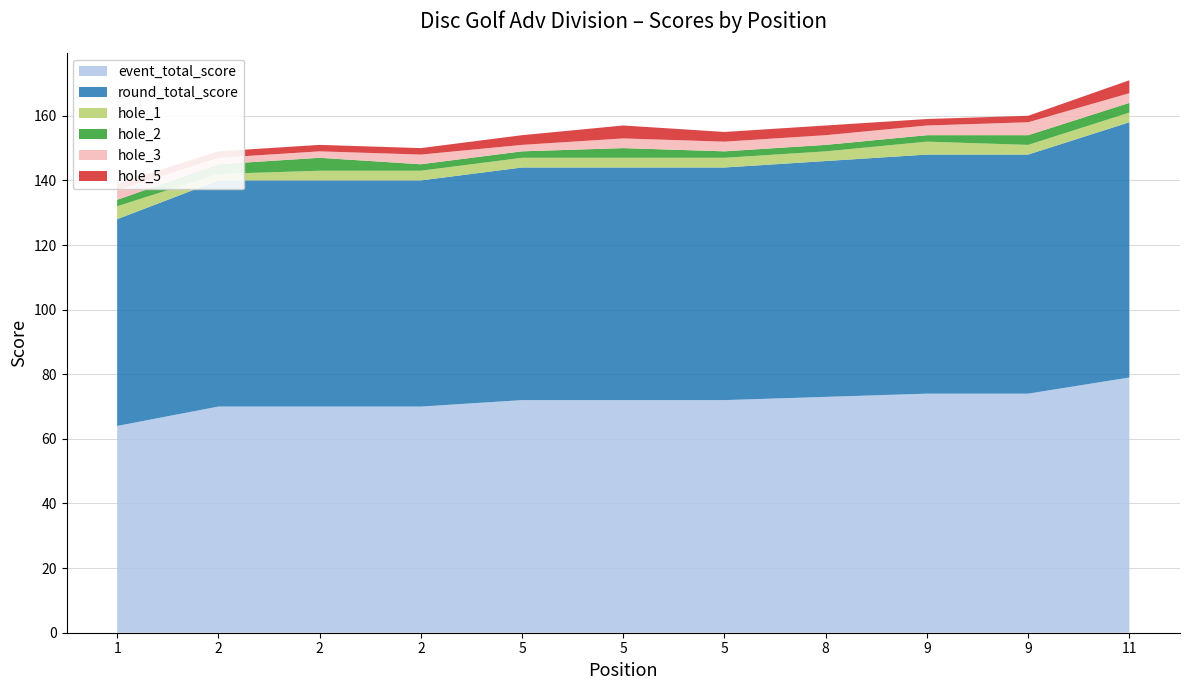

Reading right to left, what are all the values shown in this chart?

event_total_score: 11=79	9=74	9=74	8=73	5=72	5=72	5=72	2=70	2=70	2=70	1=64
round_total_score: 11=79	9=74	9=74	8=73	5=72	5=72	5=72	2=70	2=70	2=70	1=64
hole_1: 11=3	9=3	9=4	8=3	5=3	5=3	5=3	2=3	2=3	2=2	1=4
hole_2: 11=3	9=3	9=2	8=2	5=2	5=3	5=2	2=2	2=4	2=3	1=2
hole_3: 11=3	9=4	9=3	8=3	5=3	5=3	5=2	2=3	2=2	2=2	1=3
hole_5: 11=4	9=2	9=2	8=3	5=3	5=4	5=3	2=2	2=2	2=2	1=2